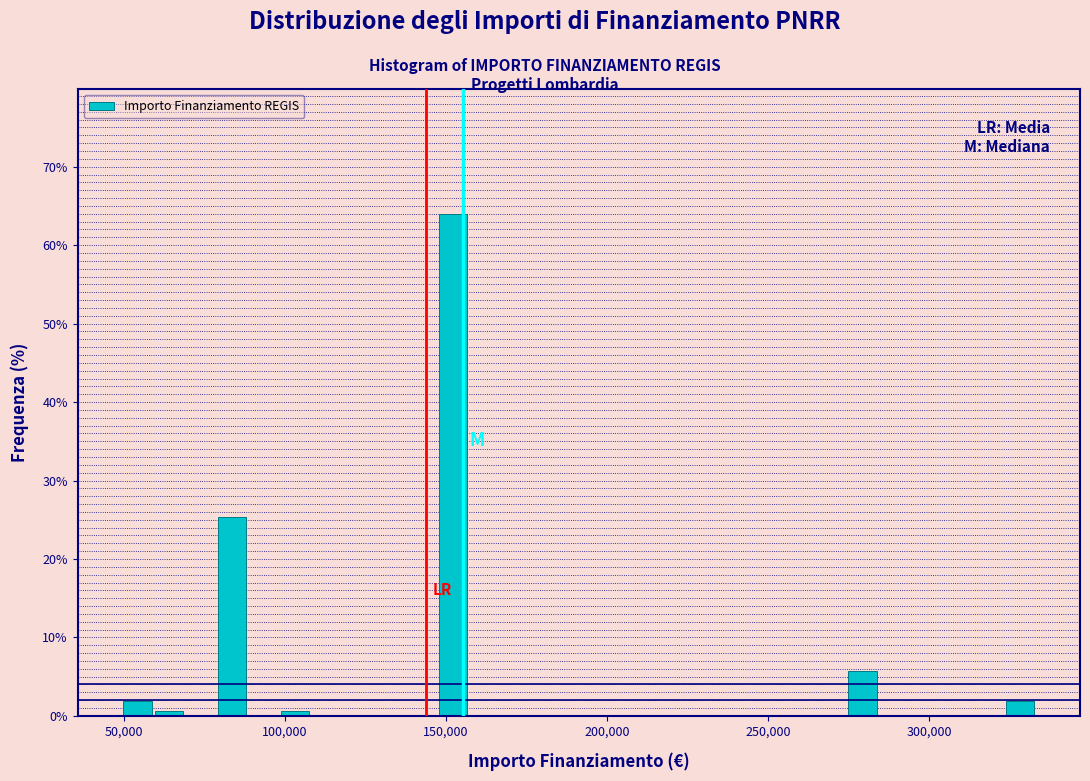

Around what value on the x-axis is the tallest bar? Give the approximate position of its centre, as read against the axis.

150000